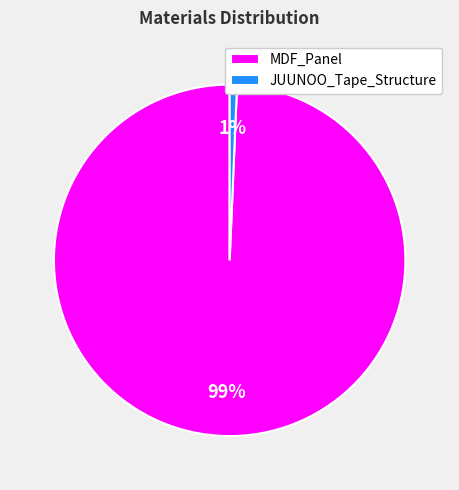

Which category has the smallest portion of the pie?

JUUNOO_Tape_Structure